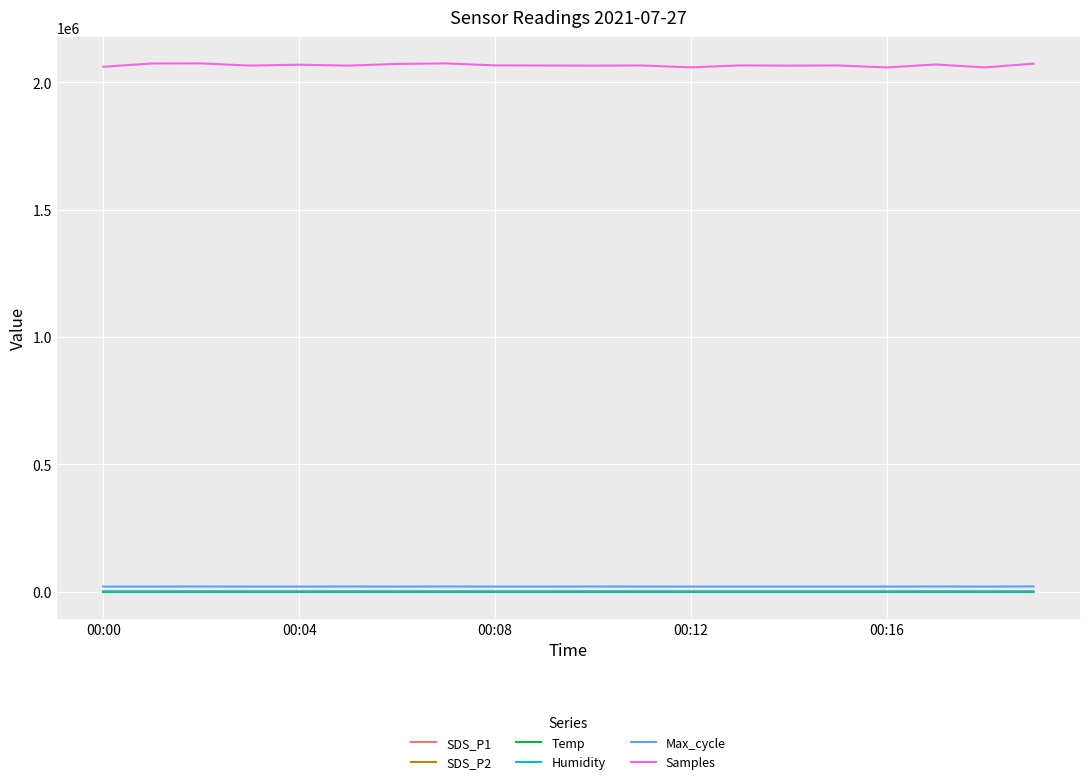

Count the number of categories in the chart.

20